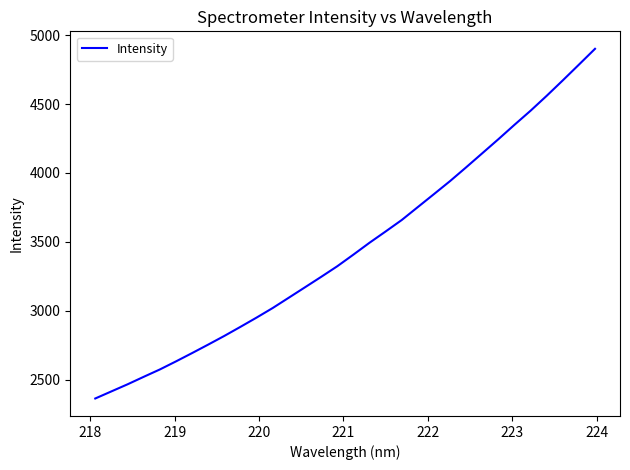

What is the average value?

3461.0